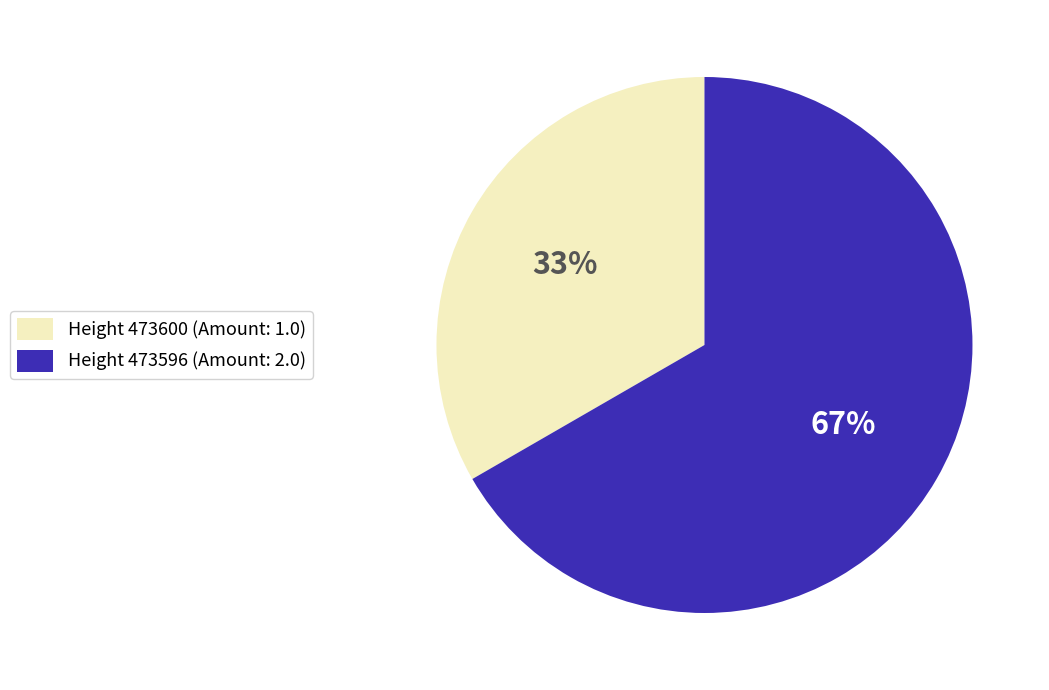

The Height 473596 slice represents 60% of the pie. True or false?

False